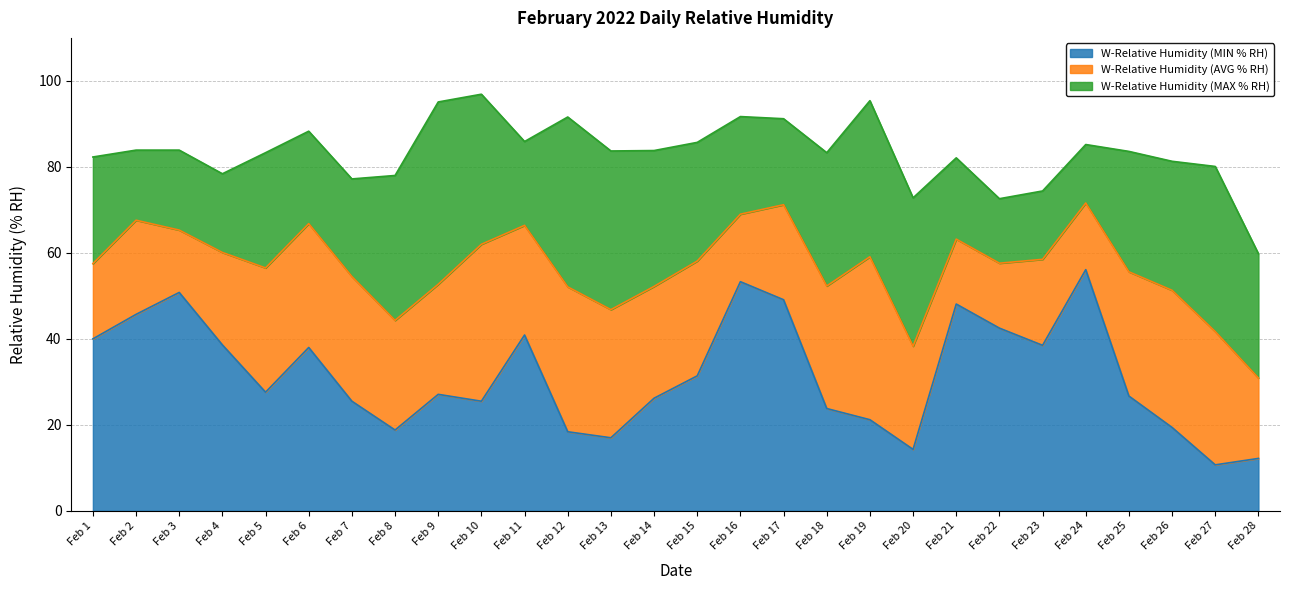

Between Feb 2 and Feb 15, which series saw the biggest shift?

W-Relative Humidity (MIN % RH)